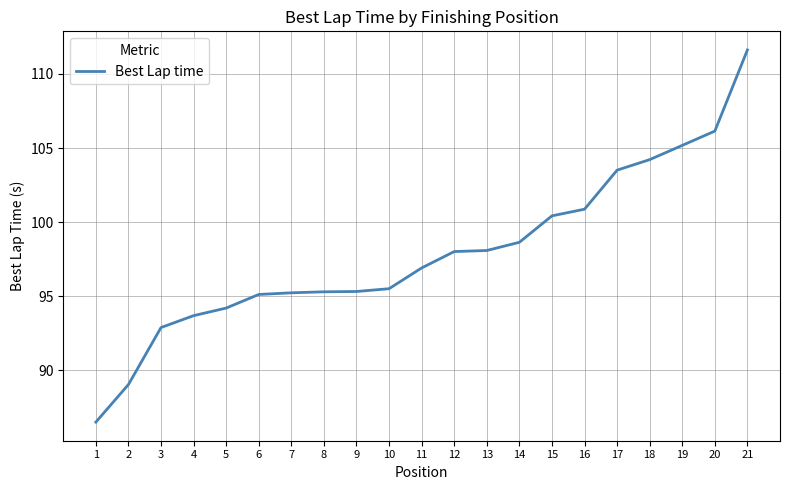

At which category does the chart reach its peak across all series?

21